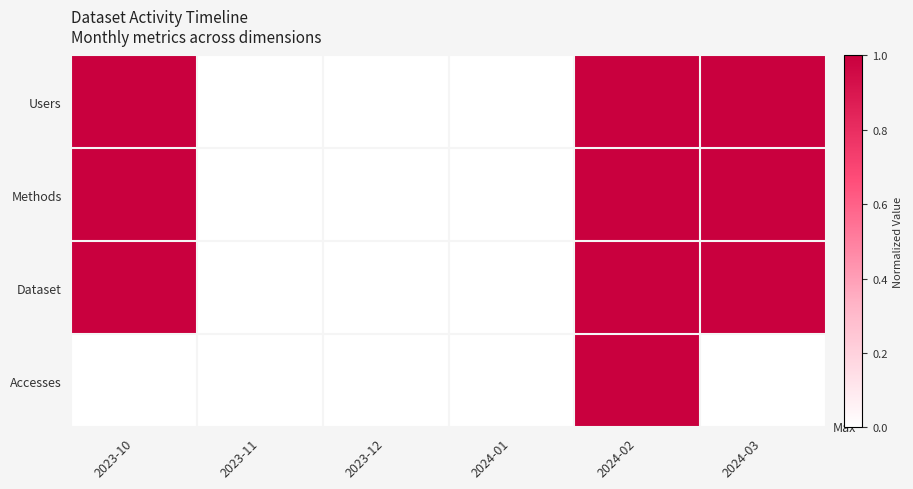

Rank the series at 2023-12 from highest to lowest value.

Users, Methods, Dataset, Accesses